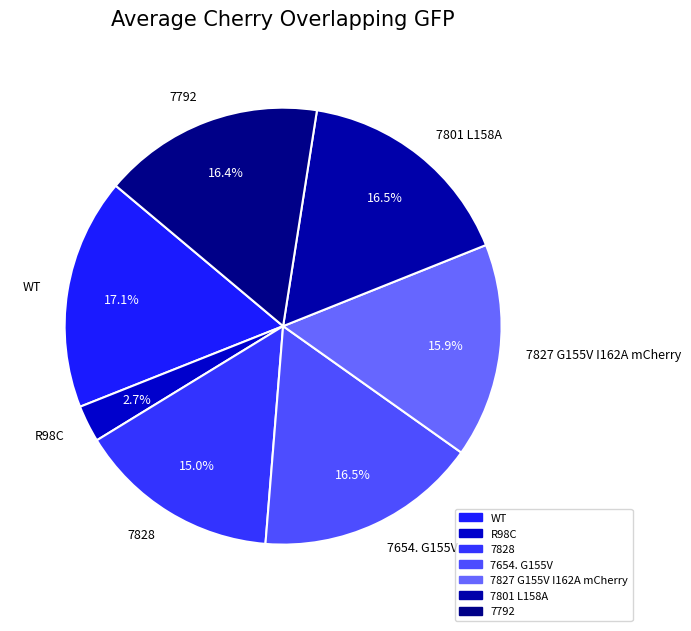

Which has a higher value, 7828 or R98C?

7828